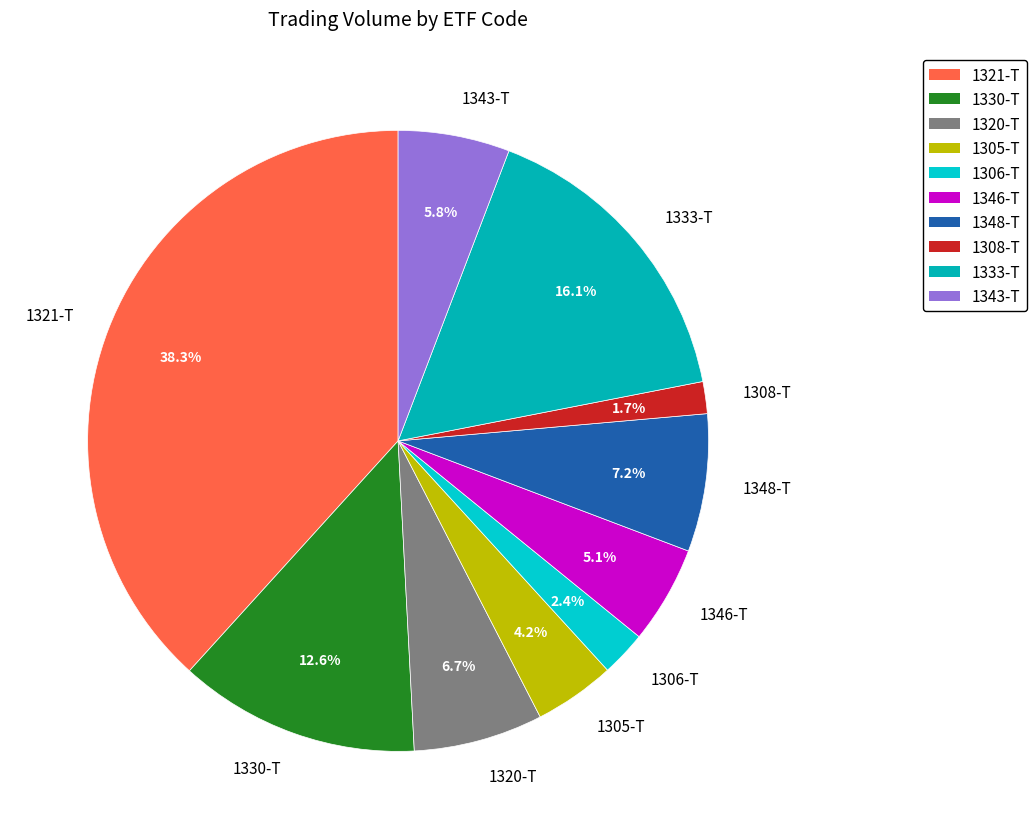

To the nearest percent, what portion does 1320-T represent?

7%